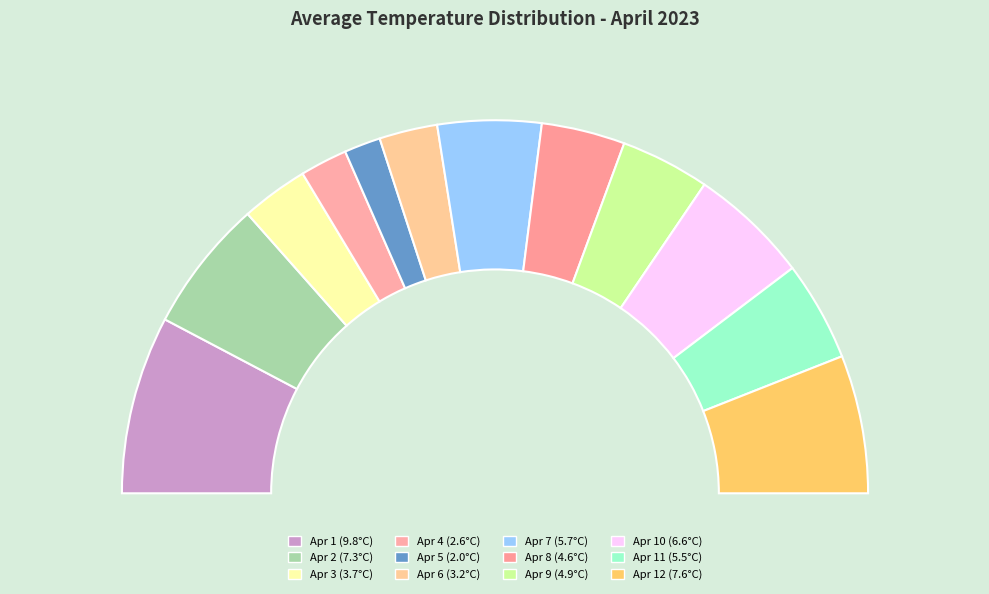

Which category has the smallest portion of the pie?

Apr 5